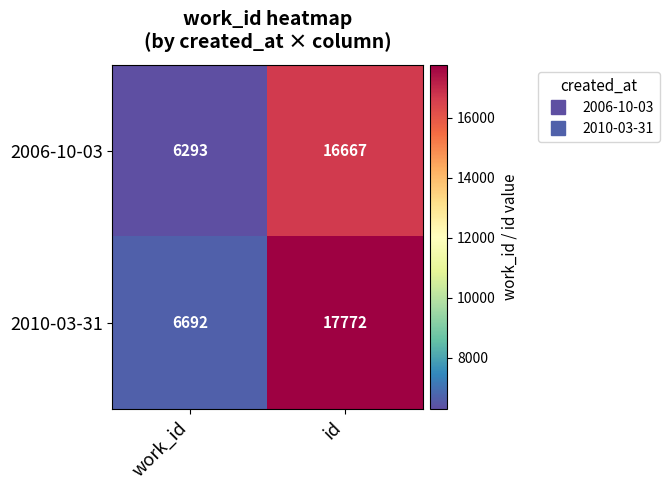

Reading left to right, list all the values displayed in this chart.

2006-10-03: 6293	16667
2010-03-31: 6692	17772